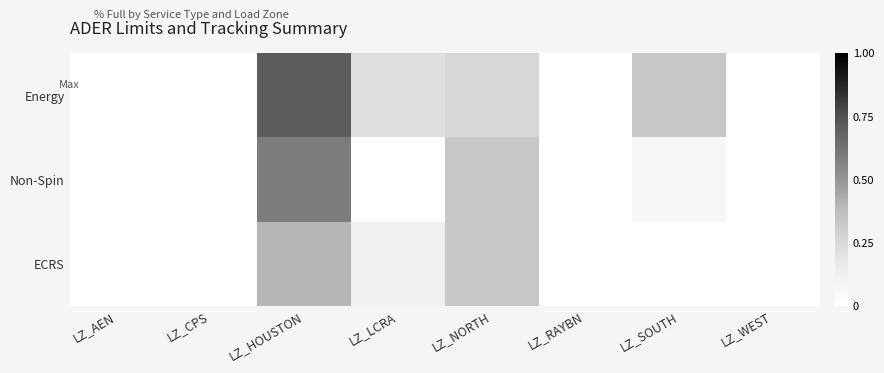

How many series are shown in this chart?

3